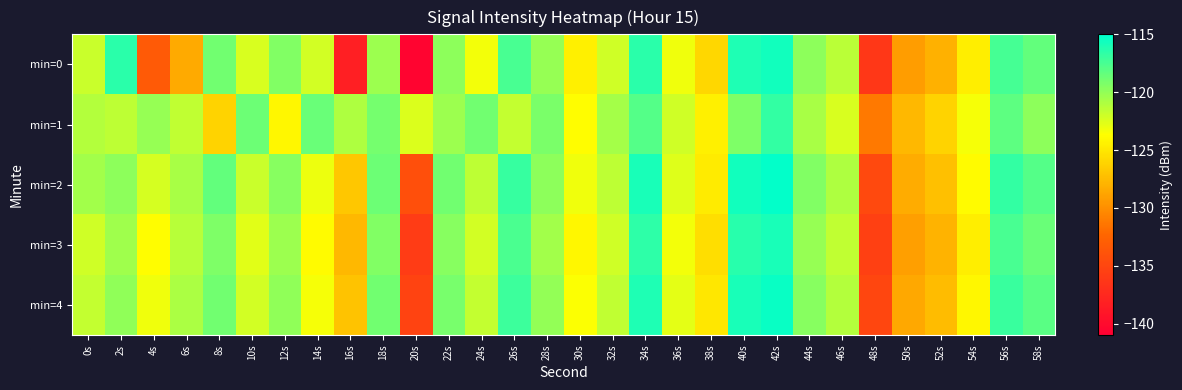

Which category has the highest value across all series?

42s